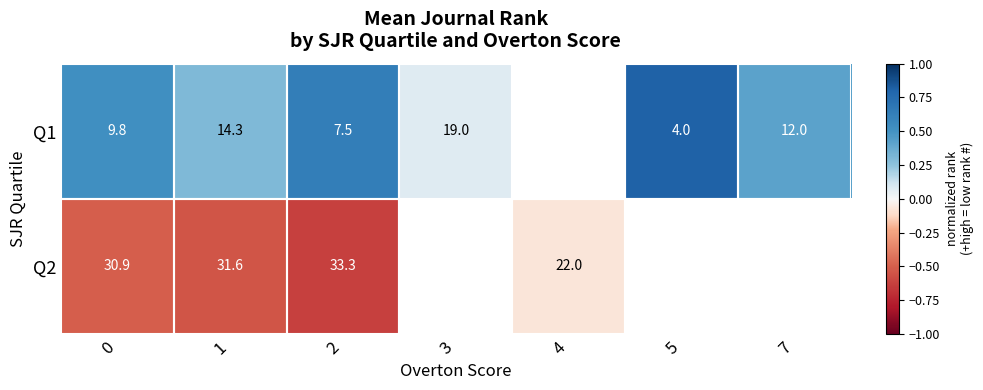

Is the value of Q2 at 2 greater than the value of Q1 at 1?

Yes